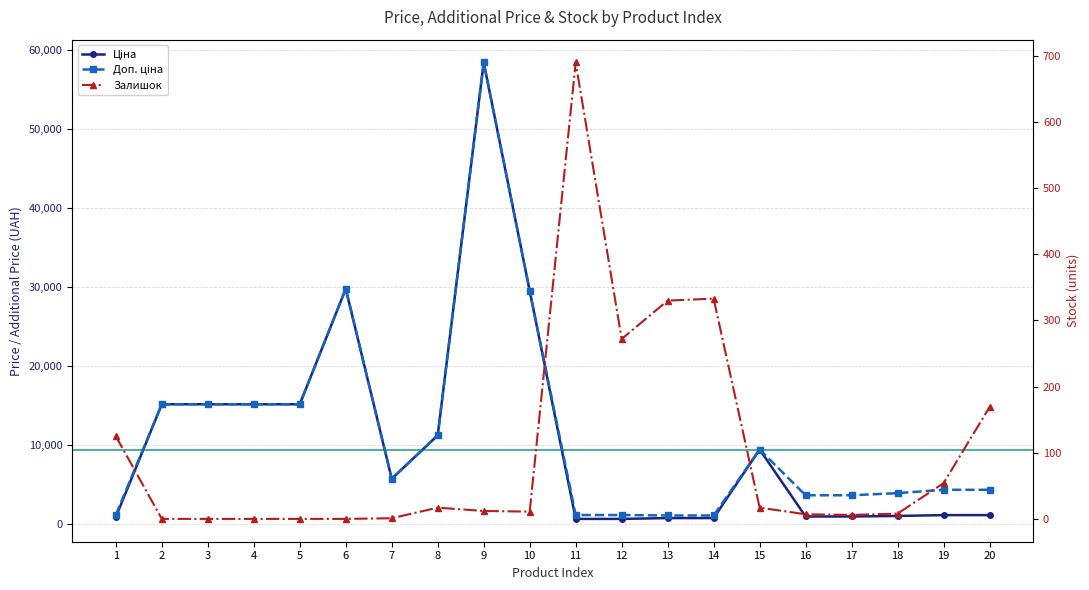

At how many categories does at least one series exceed 55129?

1